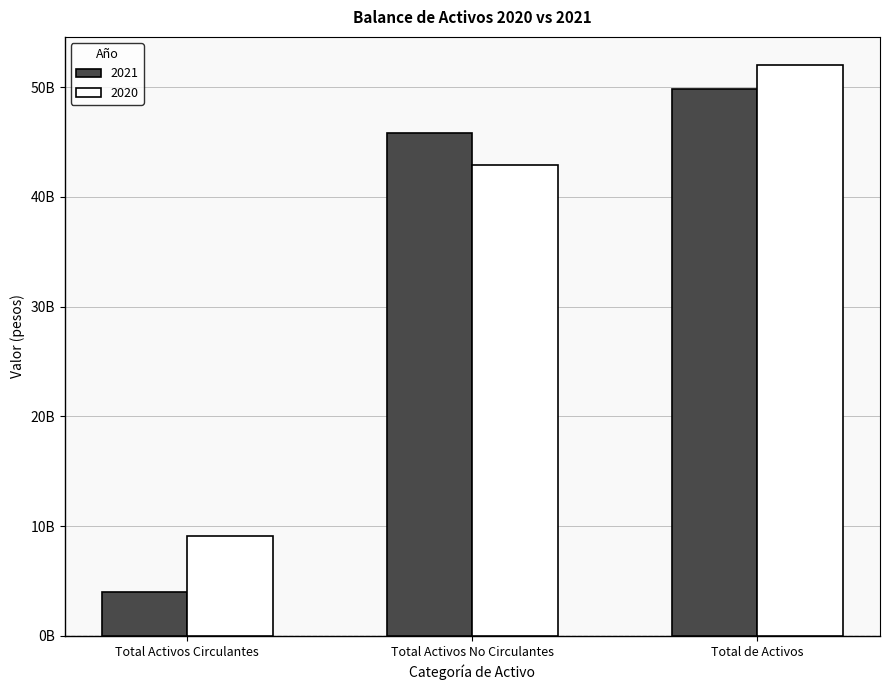

At how many categories does at least one series exceed 16285076402?

2